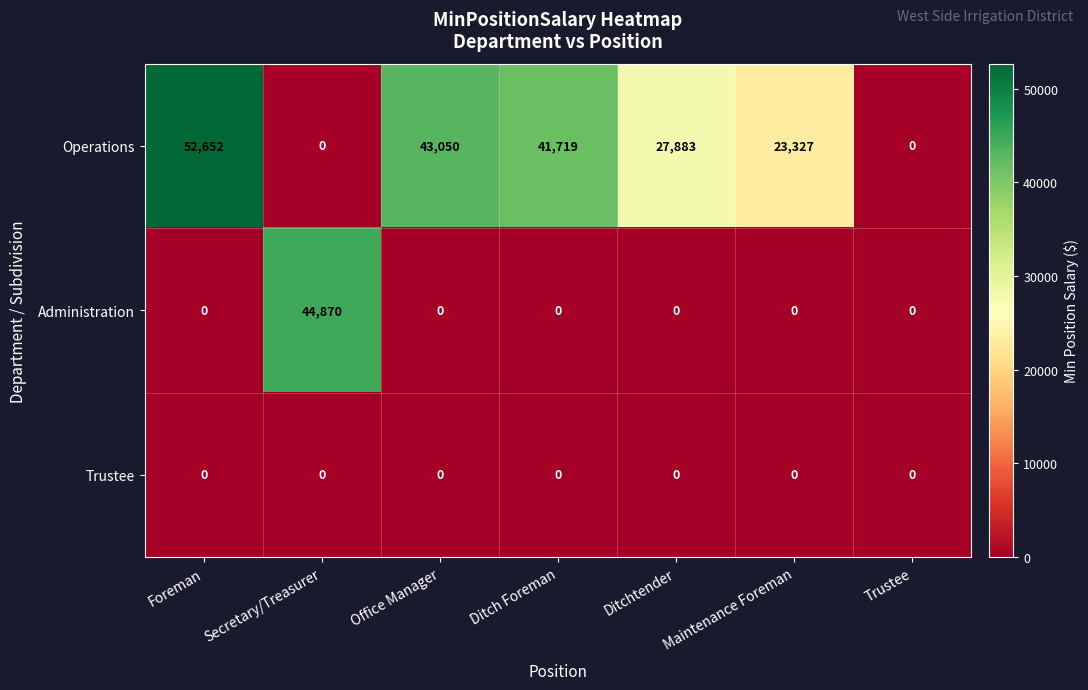

What is the greatest value displayed?

52652